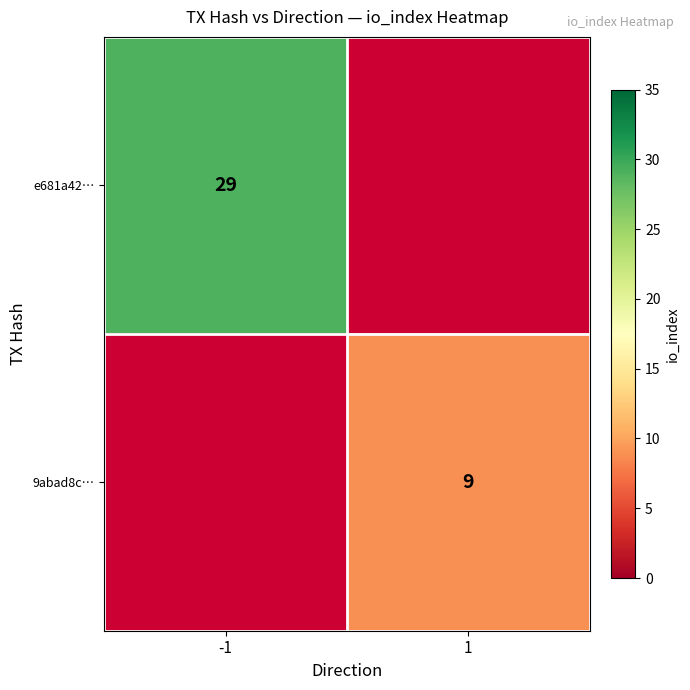

Count the number of data series in this chart.

2